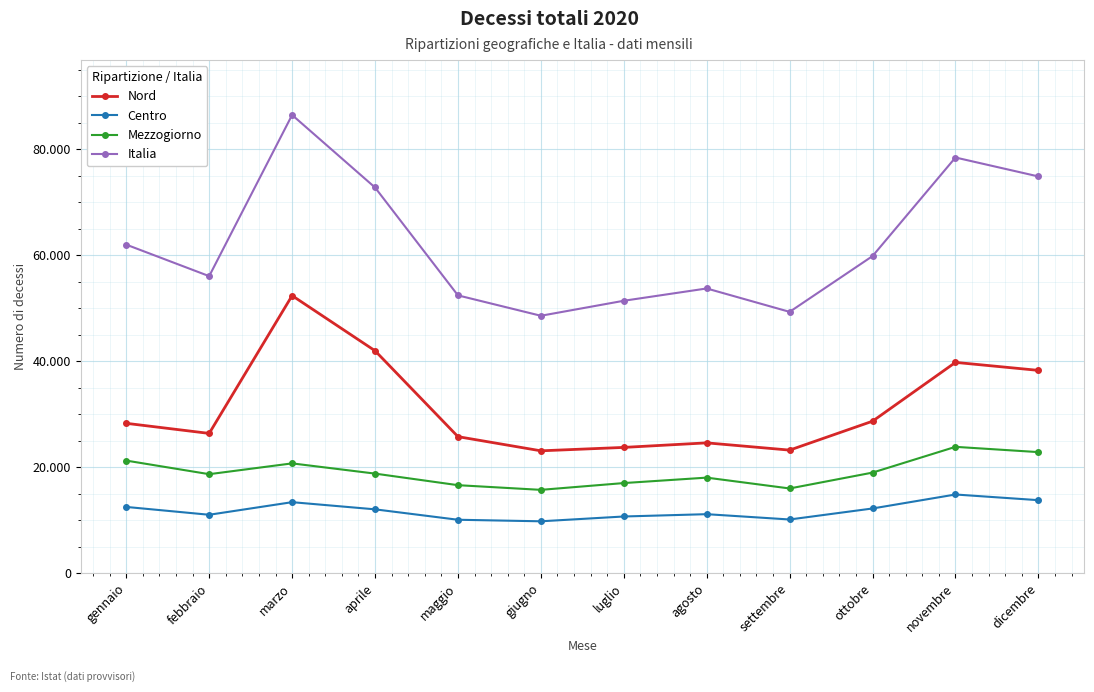

What is the lowest value of the Mezzogiorno series?

15718